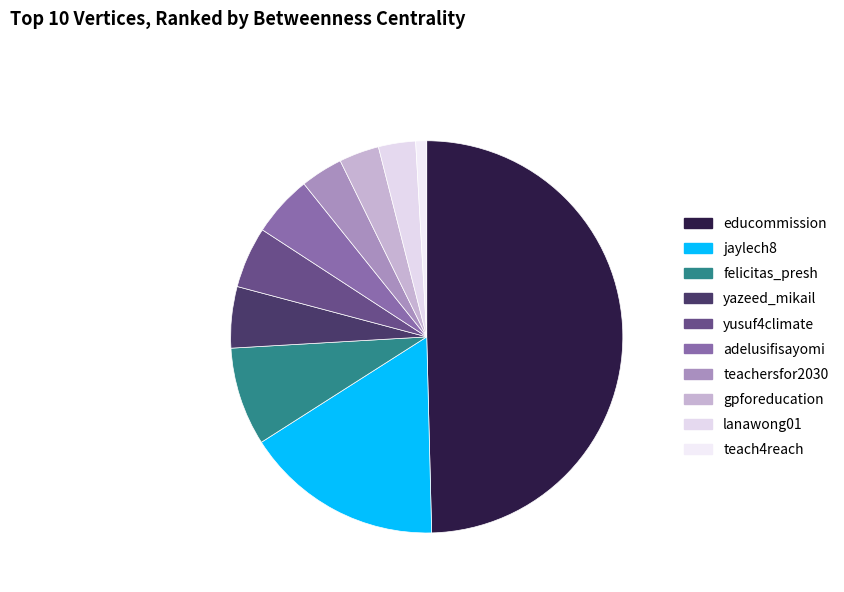

Which slice is the largest?

educommission